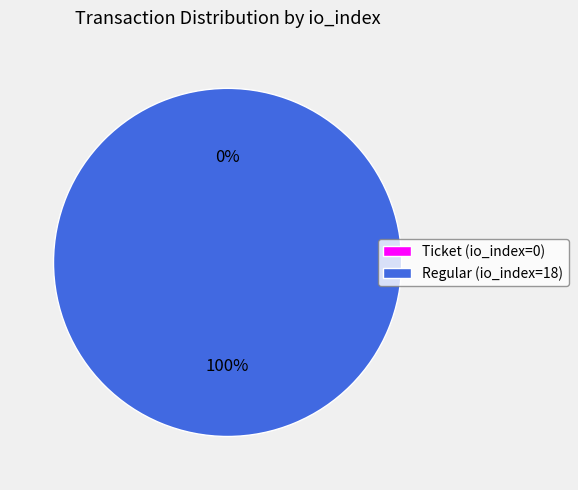

How many slices are in this pie chart?

2